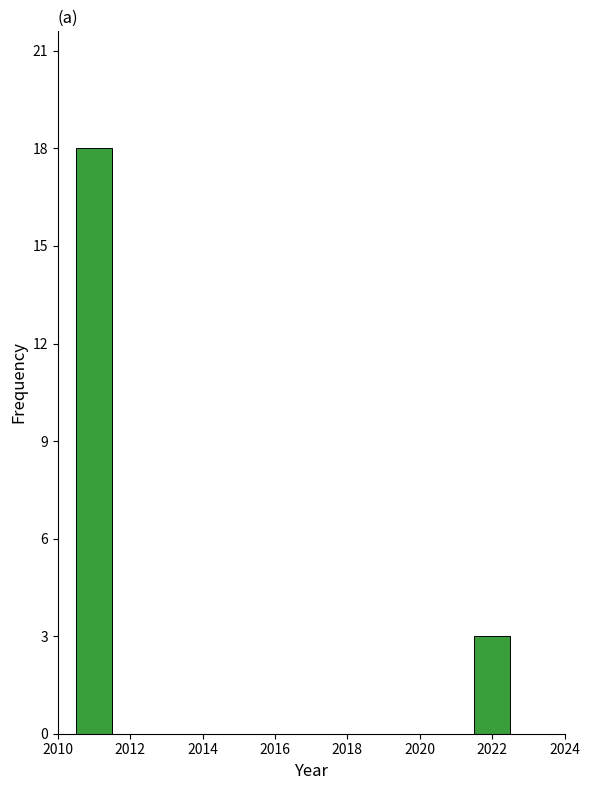

Reading left to right, transcribe this chart: for each bar, give the range it covers on the x-axis and its height. Neither the bar edges nor the heights are printed on the chart, so give them approximately, as read against the axes.

2010.5 to 2011.5: 18
2011.5 to 2012.5: 0
2012.5 to 2013.5: 0
2013.5 to 2014.5: 0
2014.5 to 2015.5: 0
2015.5 to 2016.5: 0
2016.5 to 2017.5: 0
2017.5 to 2018.5: 0
2018.5 to 2019.5: 0
2019.5 to 2020.5: 0
2020.5 to 2021.5: 0
2021.5 to 2022.5: 3